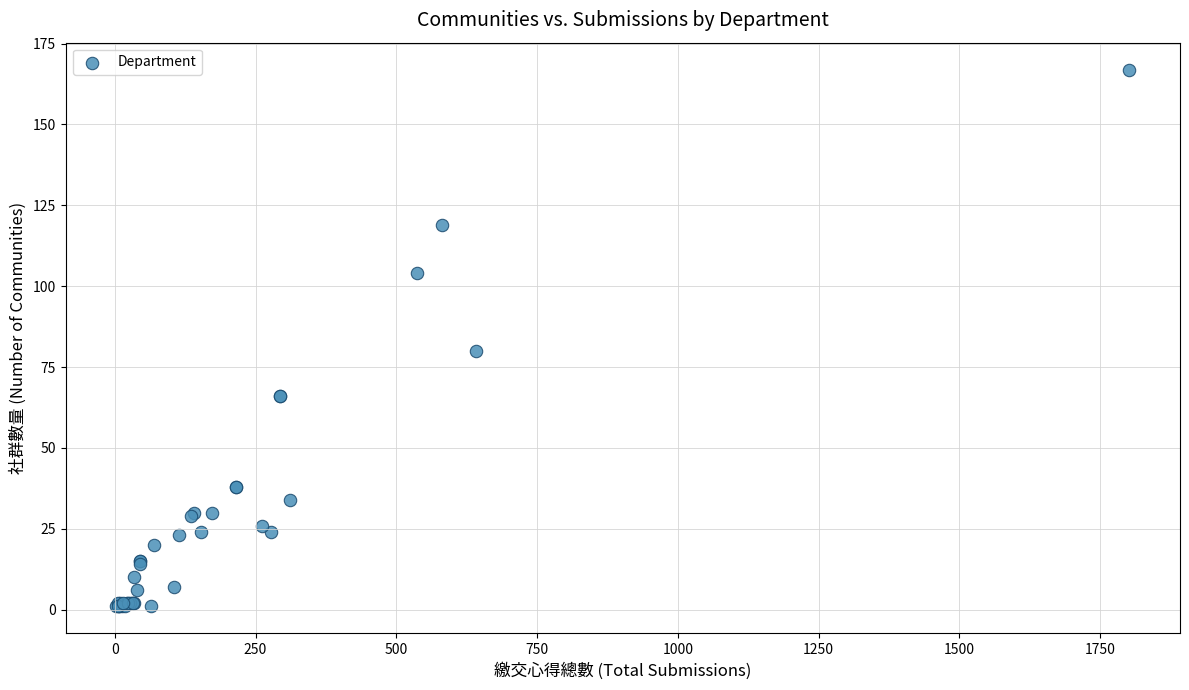

What Y value in the scatter plot is closest to 84?

80